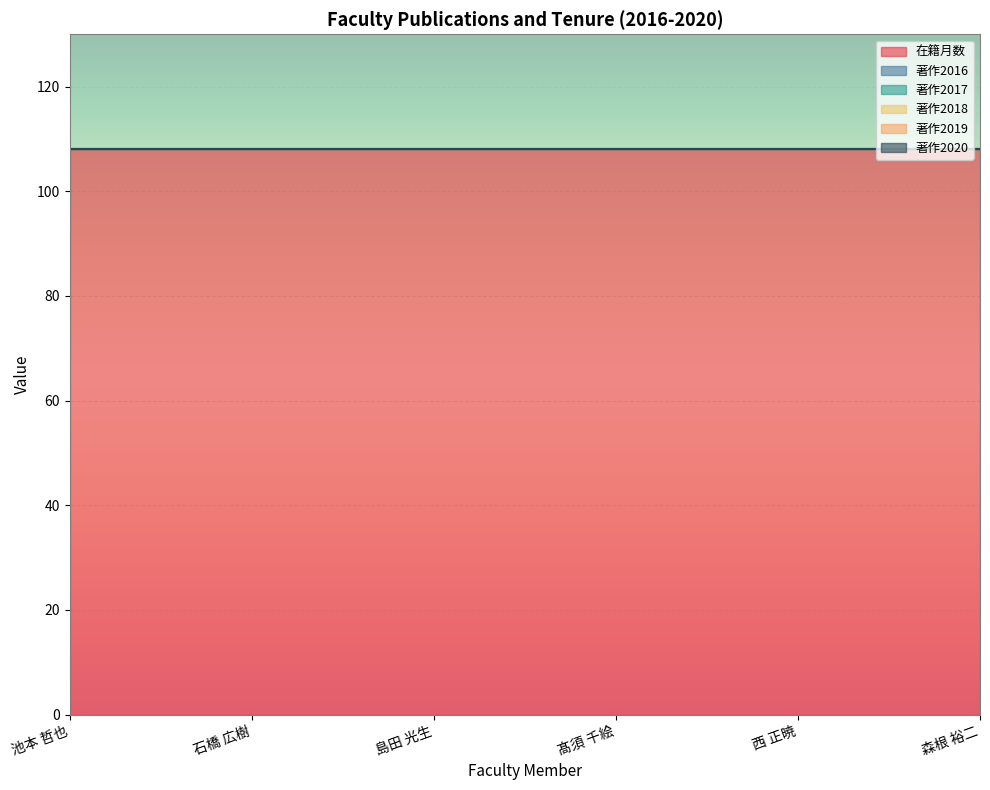

What are all the series names shown in the legend?

在籍月数, 著作2016, 著作2017, 著作2018, 著作2019, 著作2020